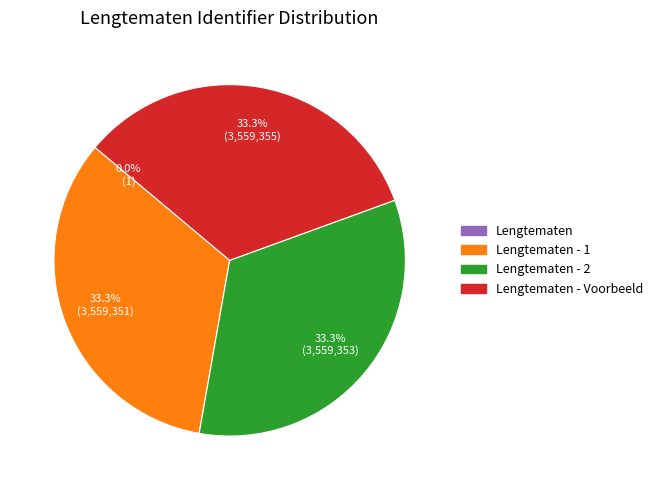

Is there a majority slice in this chart?

No